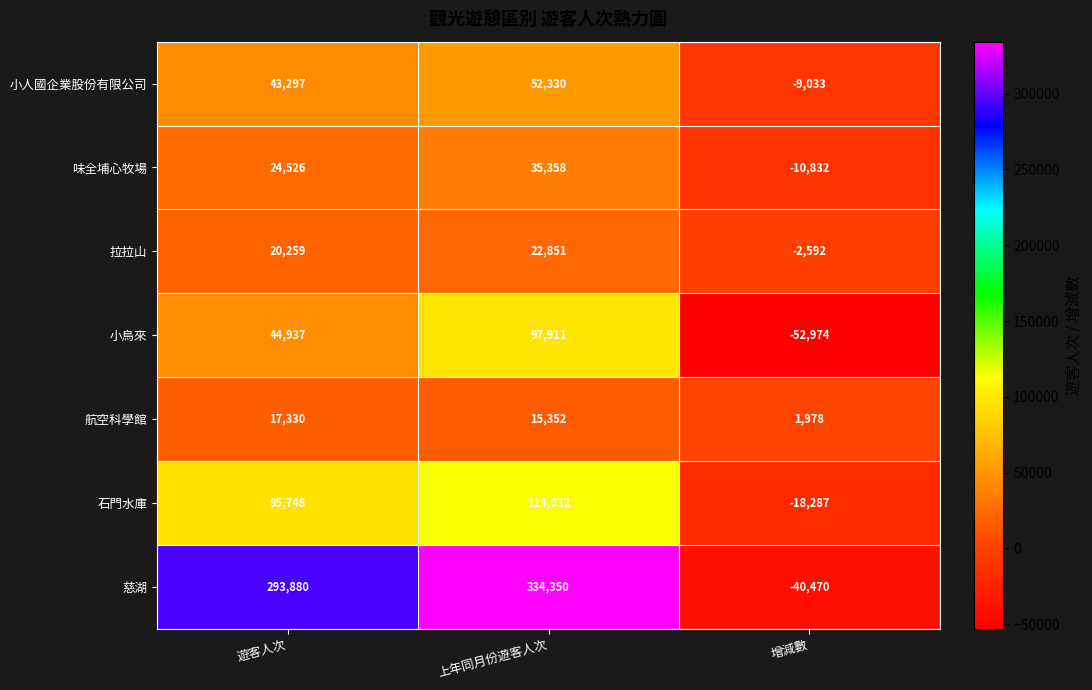

What is the average value of the 味全埔心牧場 series?

16351